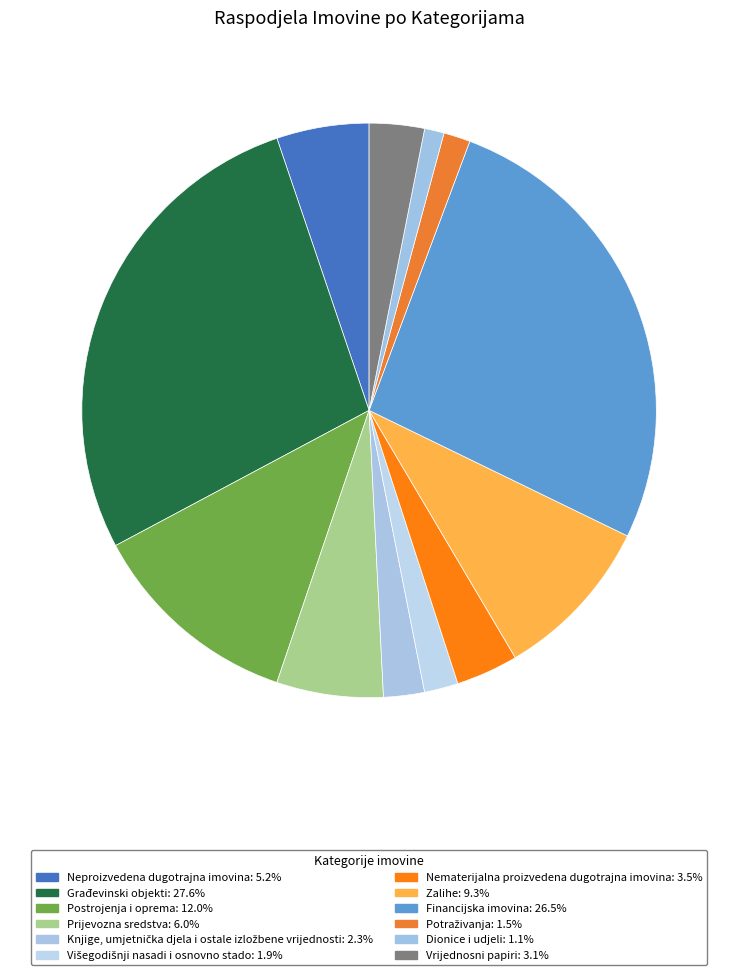

Rank the categories by value from highest to lowest.

Građevinski objekti, Financijska imovina, Postrojenja i oprema, Zalihe, Prijevozna sredstva, Neproizvedena dugotrajna imovina, Nematerijalna proizvedena dugotrajna imovina, Vrijednosni papiri, Knjige, umjetnička djela i ostale izložbene vrijednosti, Višegodišnji nasadi i osnovno stado, Potraživanja, Dionice i udjeli